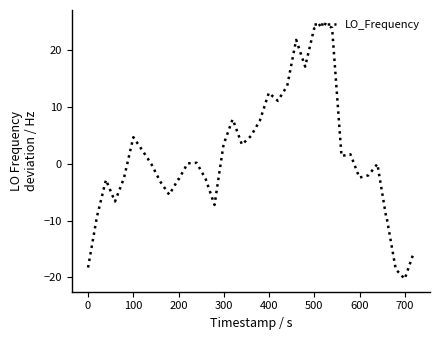

How many distinct data groups are displayed?

1